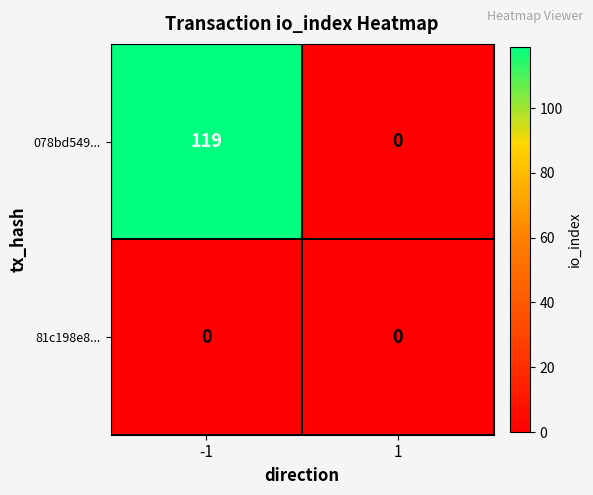

Reading left to right, transcribe all the data shown in this chart.

078bd549...: 119	0
81c198e8...: 0	0